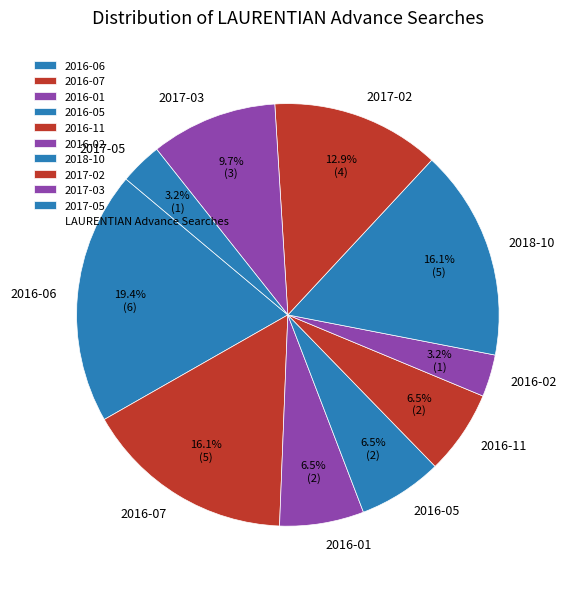

What is the largest slice in the pie chart?

2016-06